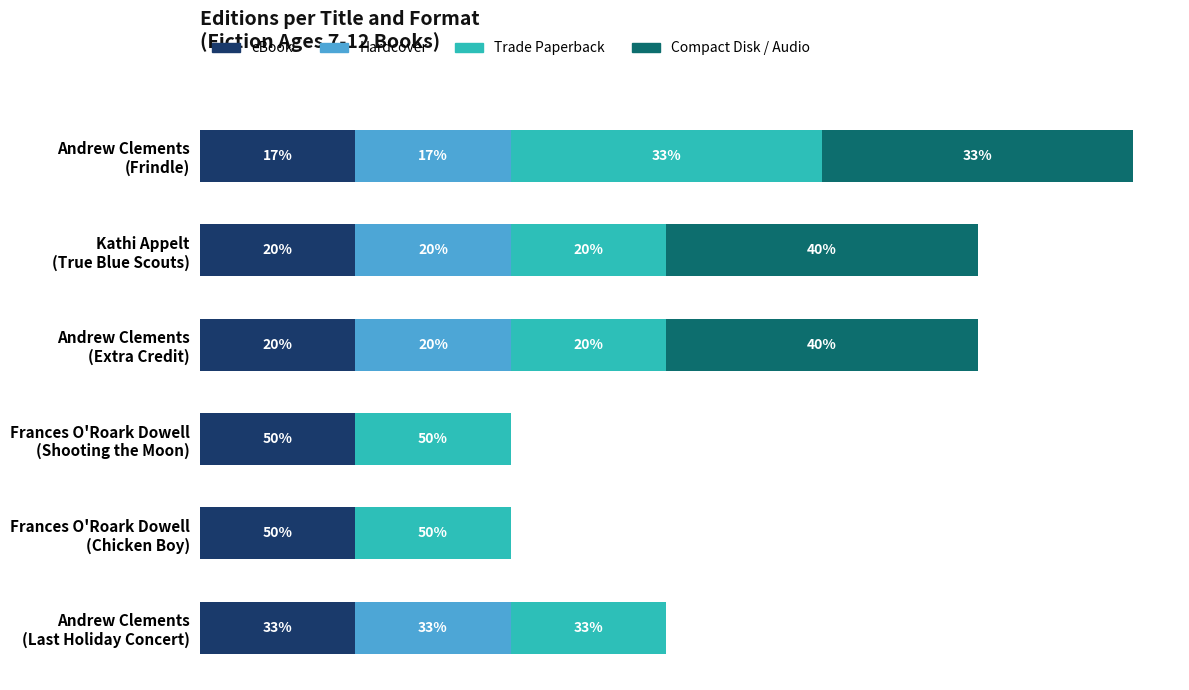

How many bars are there in total?

24